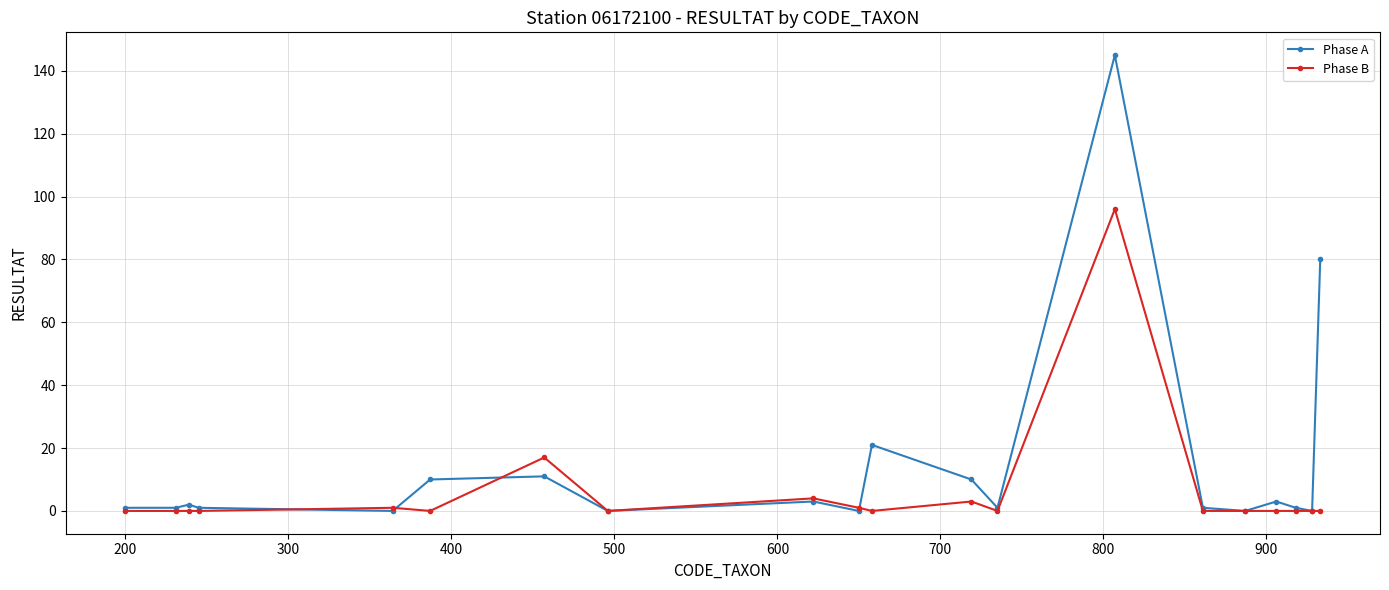

True or false: Phase B and Phase A intersect in this chart.

True